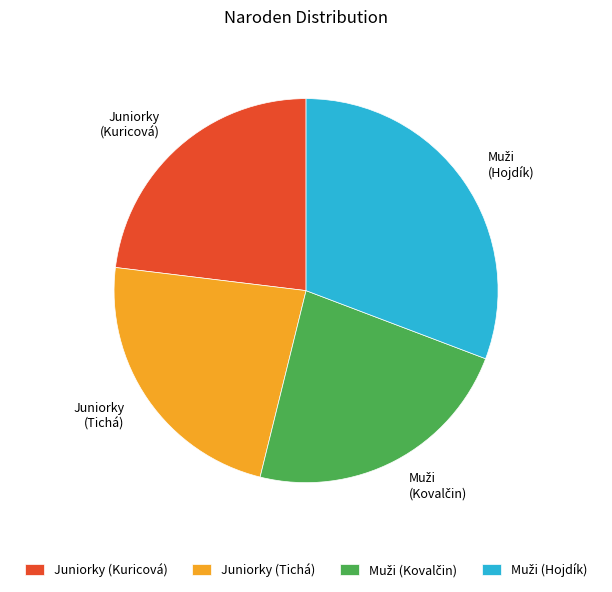

Is it true that Juniorky (Kuricová) is 23% of the pie?

True